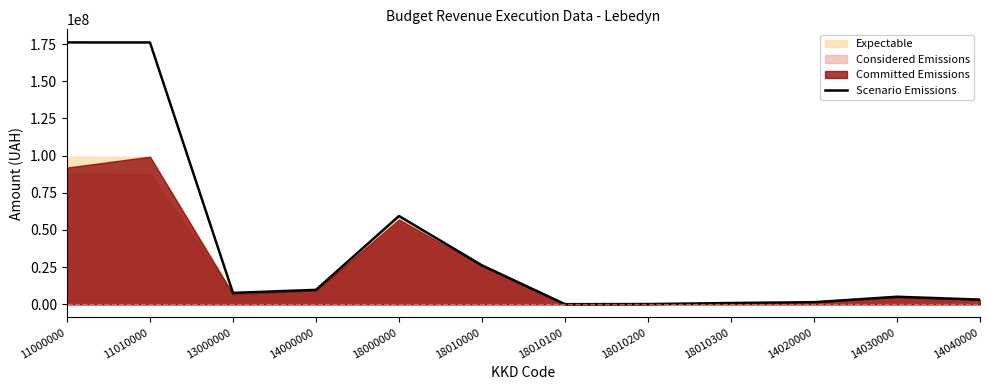

What is the greatest value displayed?

176101133